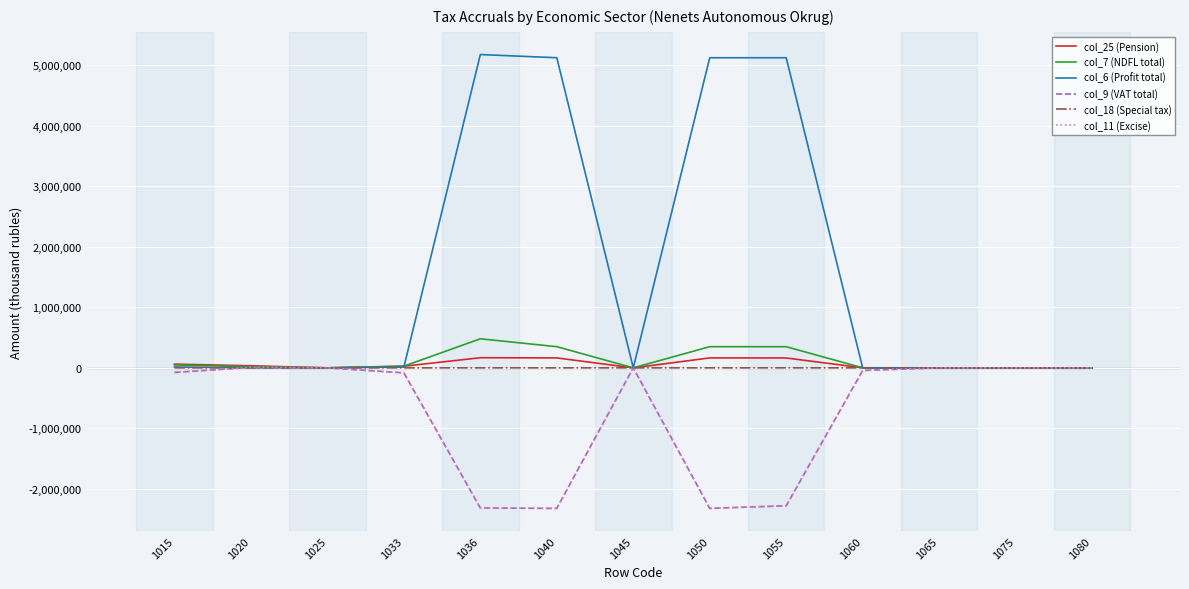

At how many categories does at least one series exceed 1836595?

4